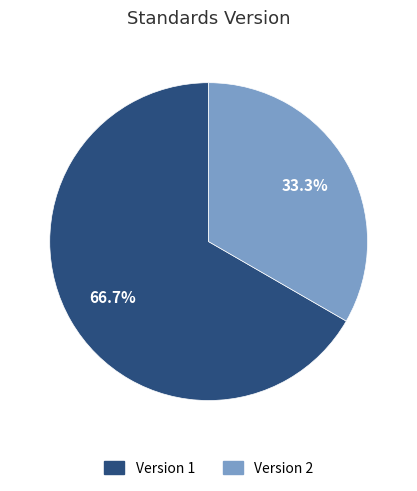

How many slices are in this pie chart?

2